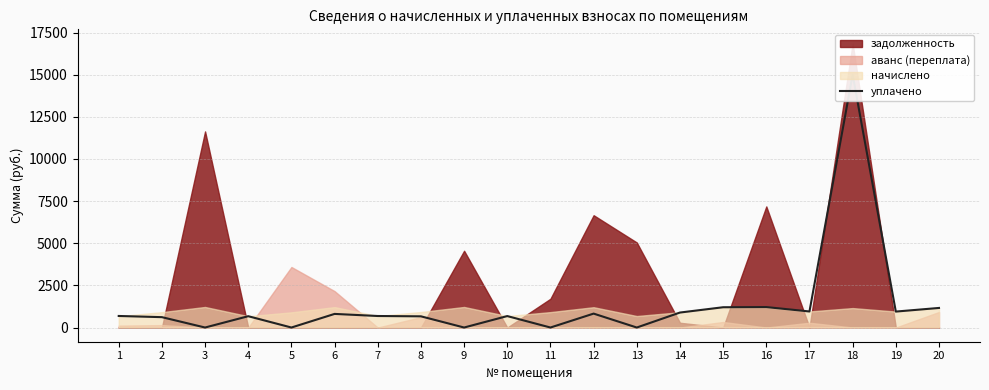

How many values are above zero?

15